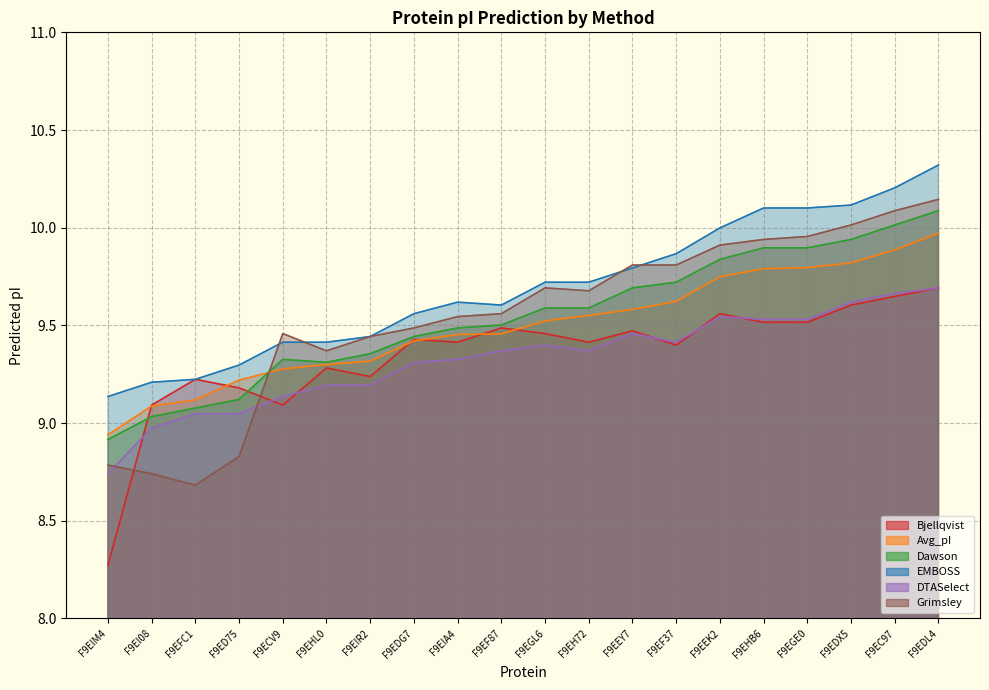

What is the difference between the maximum and minimum values in the Dawson series?

1.2